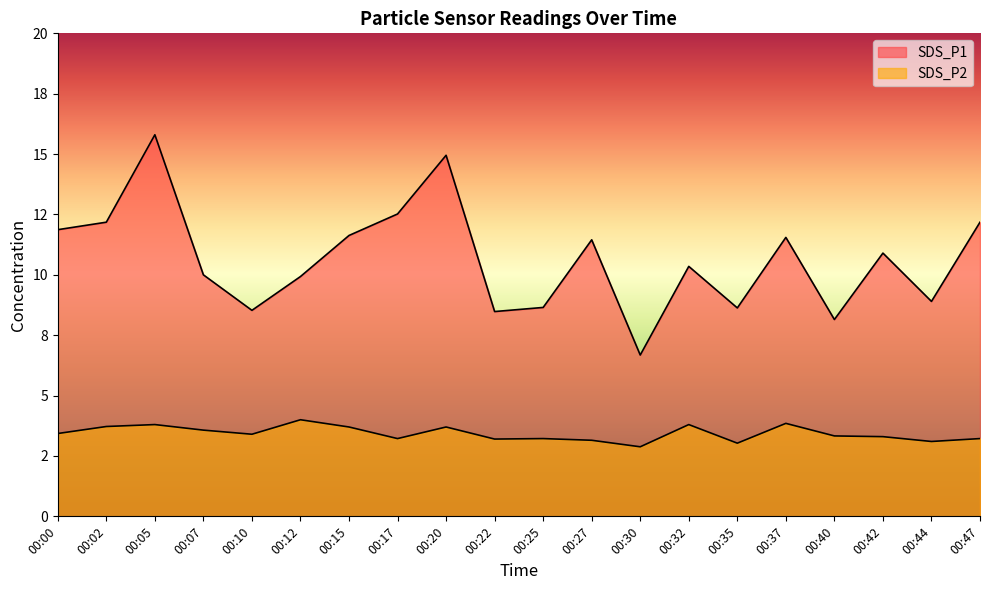

True or false: SDS_P2 and SDS_P1 cross at least once.

False